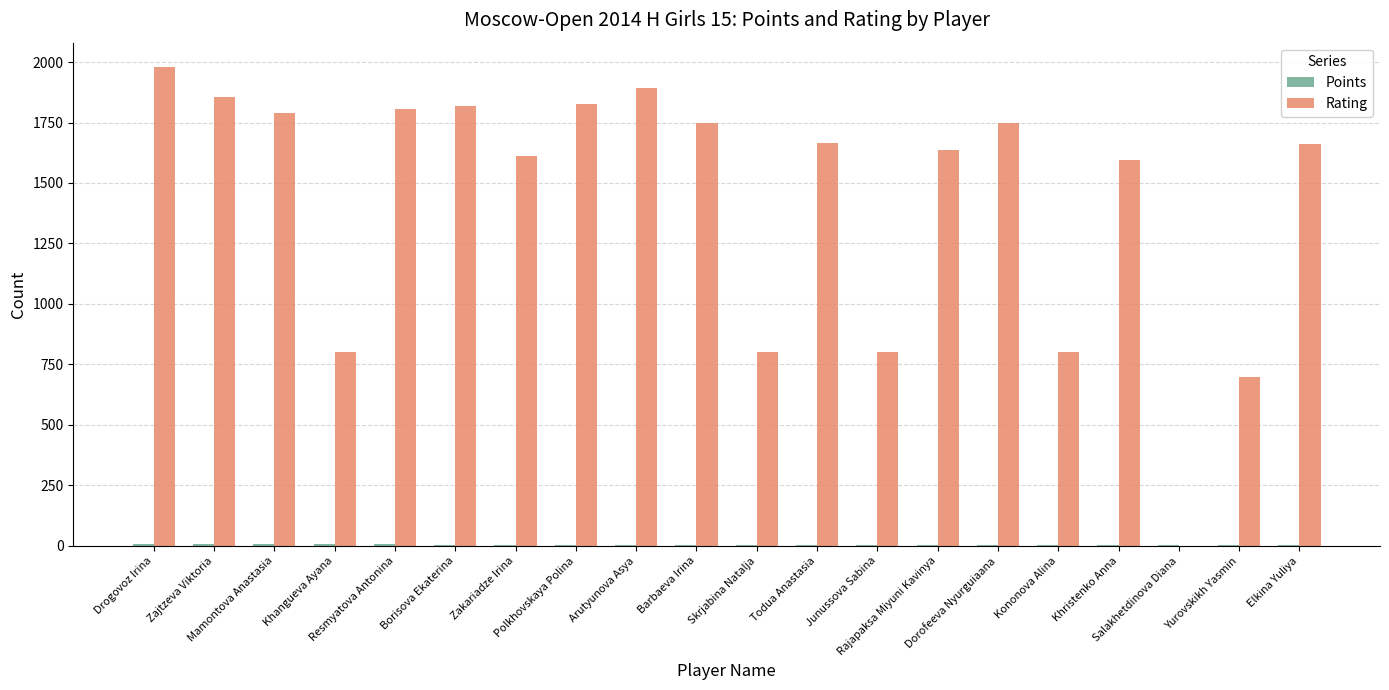

How many distinct data groups are displayed?

2